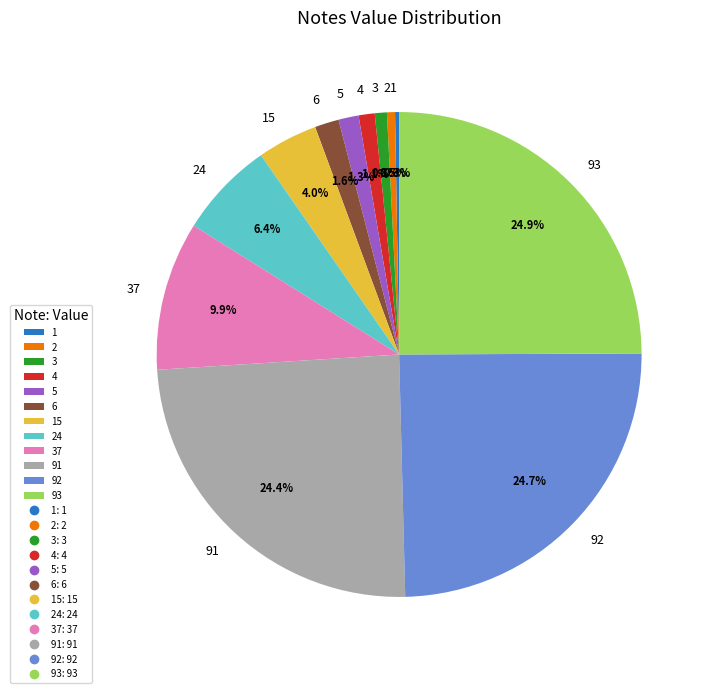

Does 5 represent more than half of the total?

No